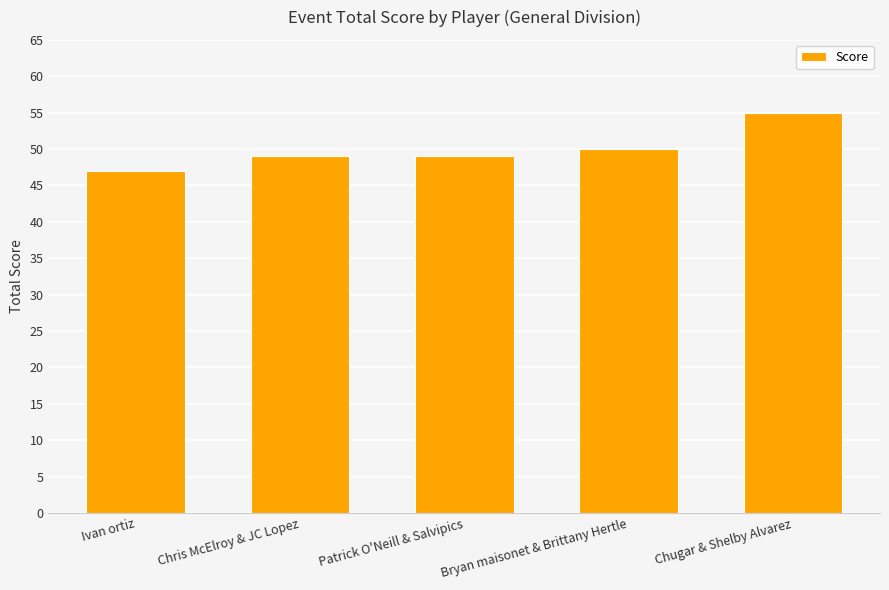

What is the label of the 3rd bar from the left?

Patrick O'Neill & Salvipics